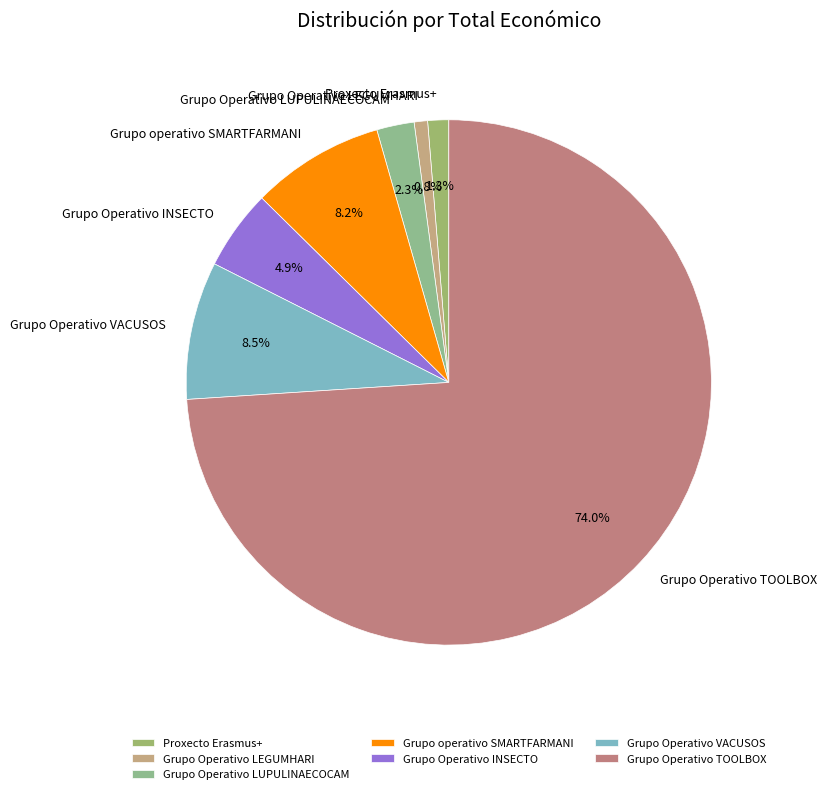

The Grupo Operativo TOOLBOX slice represents 65% of the pie. True or false?

False